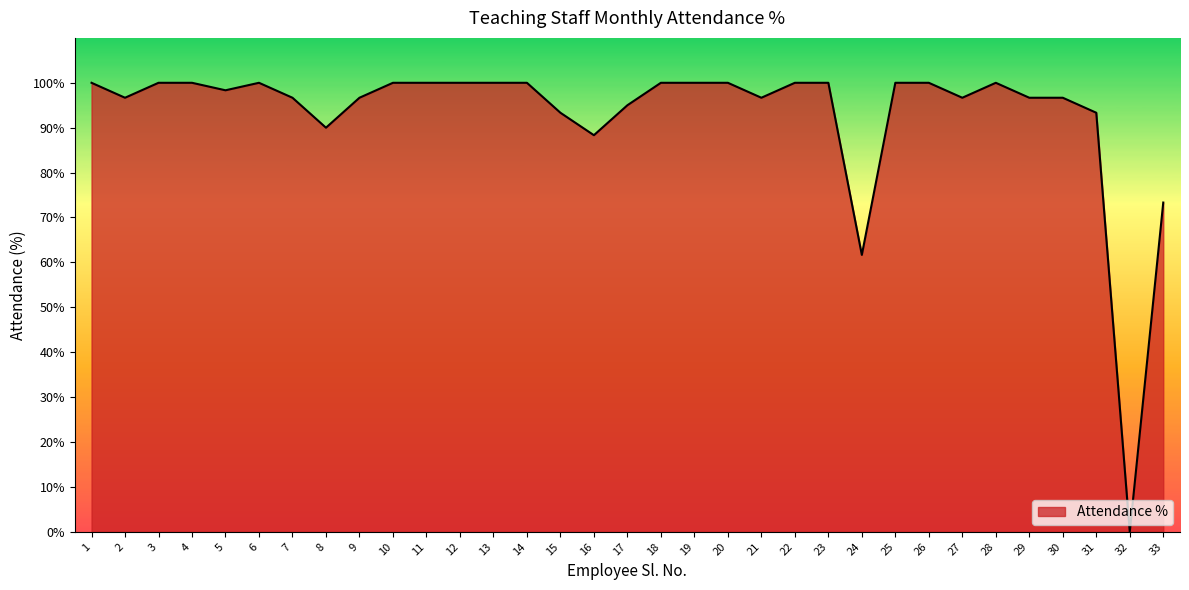

Does the chart have visible grid lines?

No